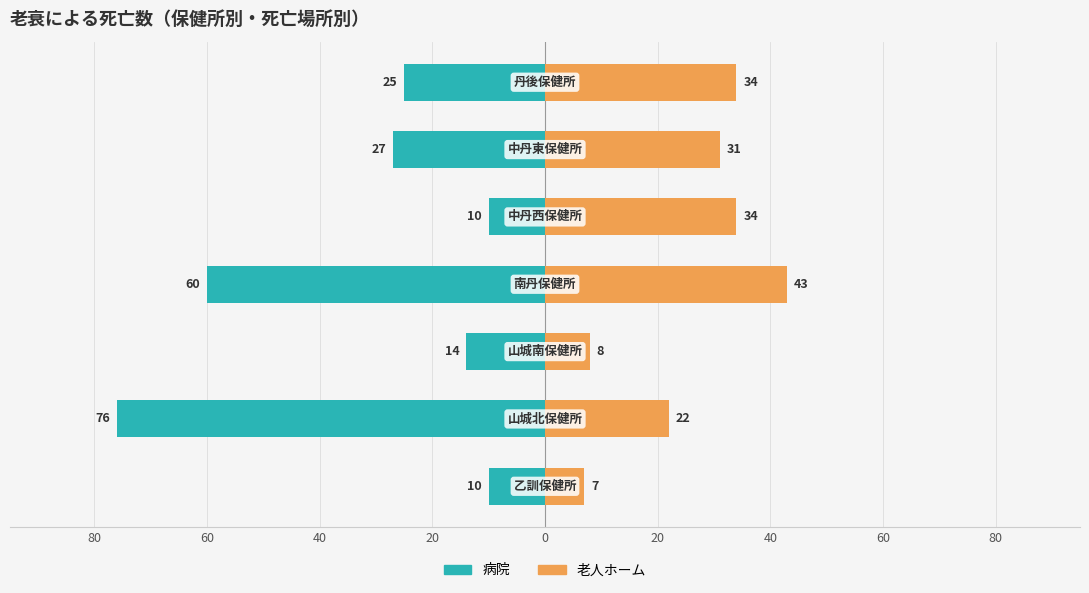

How many bars are there in total?

14